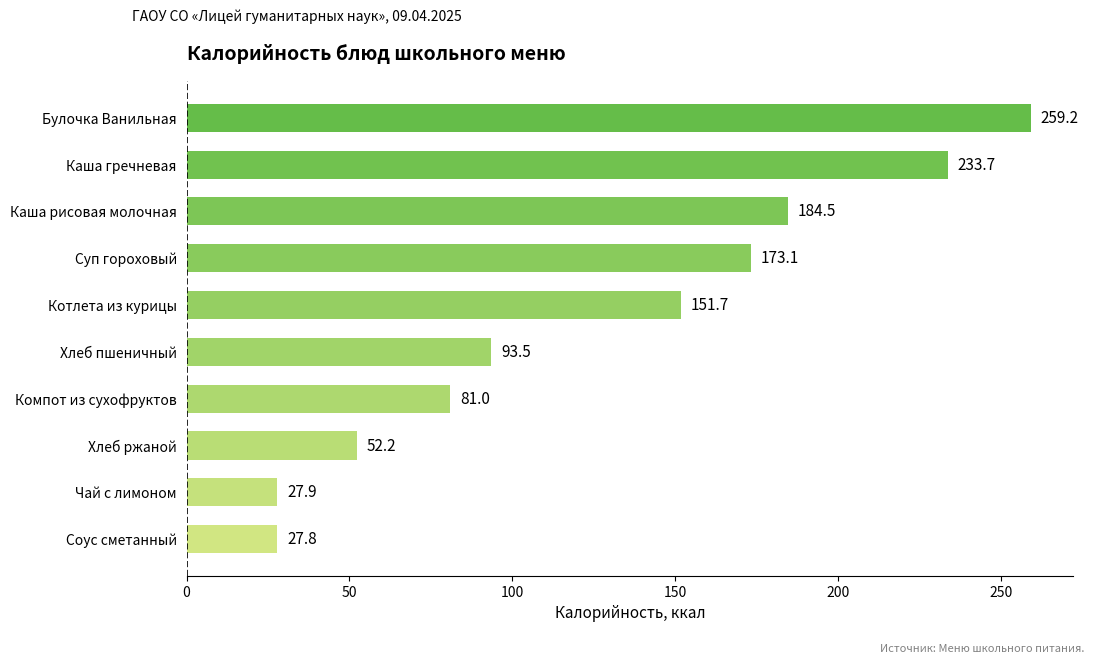

At which label is the value closest to 143?

Котлета из курицы